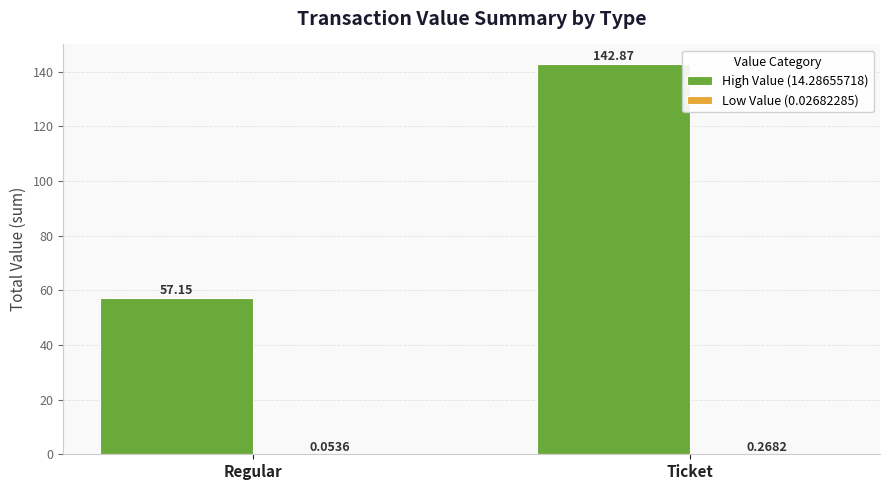

Where is High Value (14.28655718) nearest to the value 100?

Regular